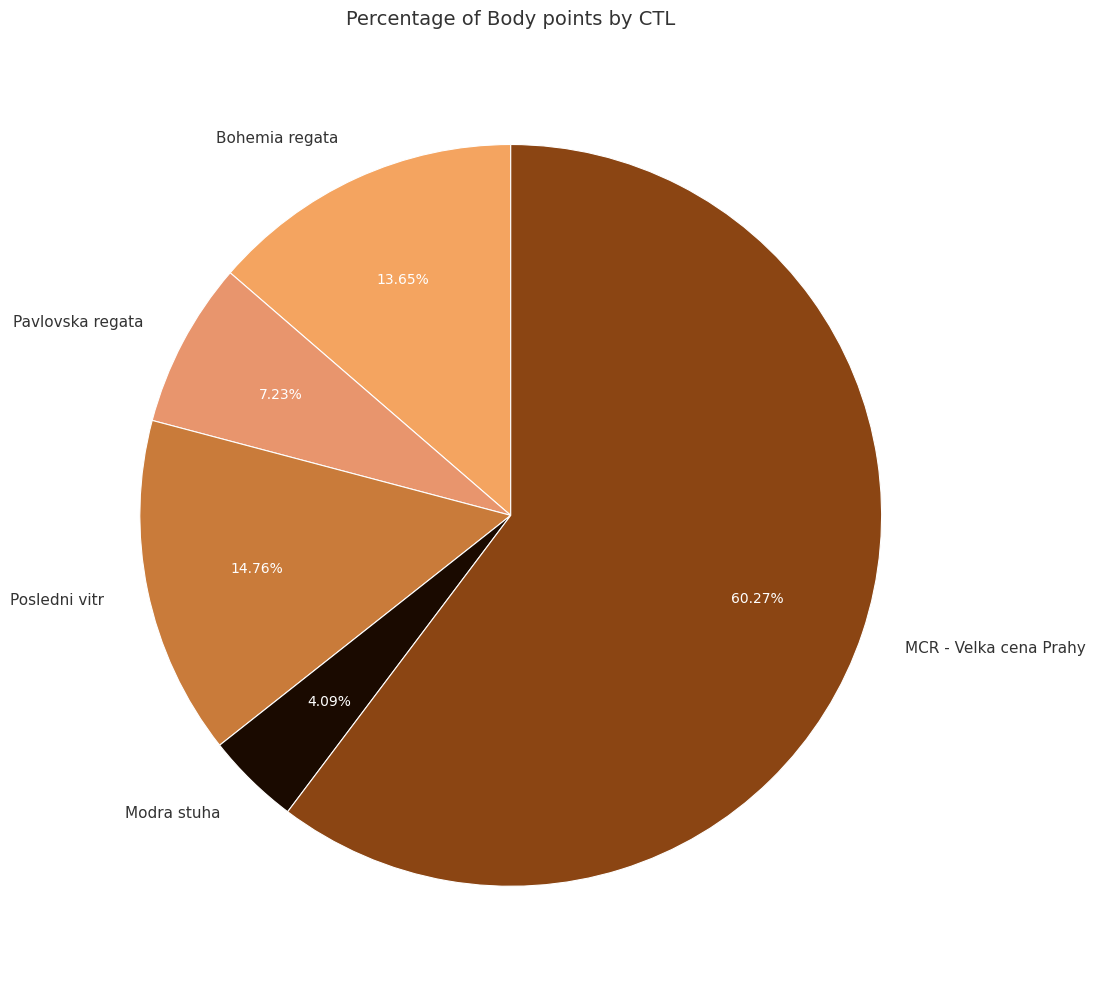

Which slice is the smallest?

Modra stuha